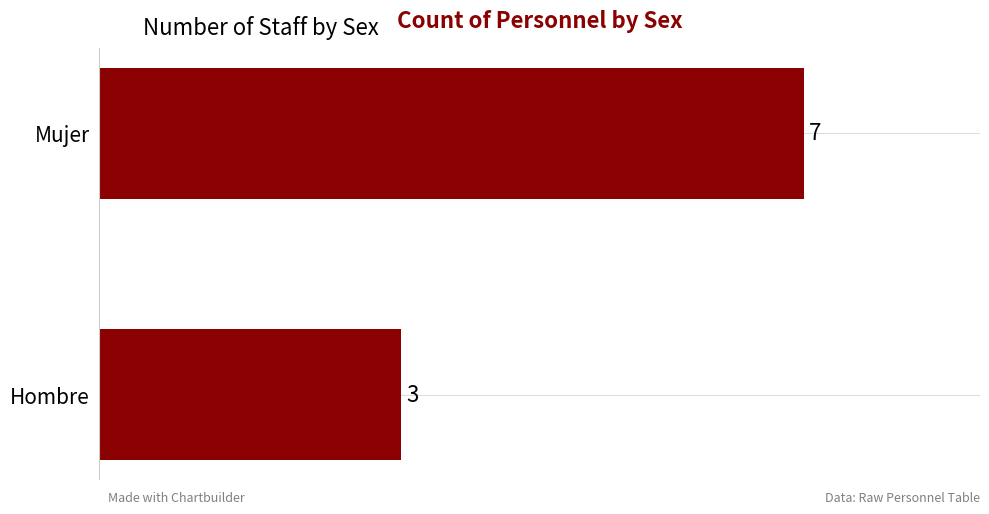

How many bars are there in total?

2